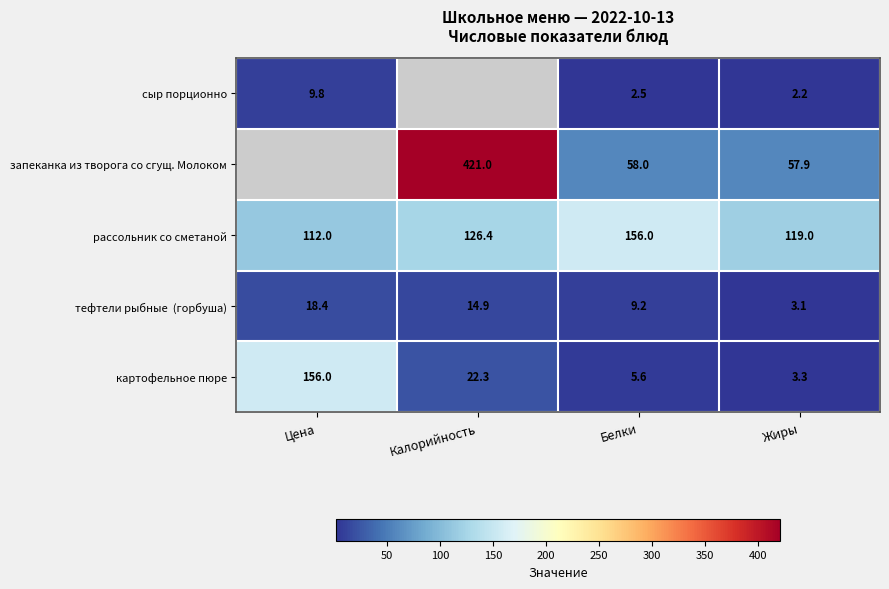

The рассольник со сметаной series shows 119.0 at Жиры. True or false?

True